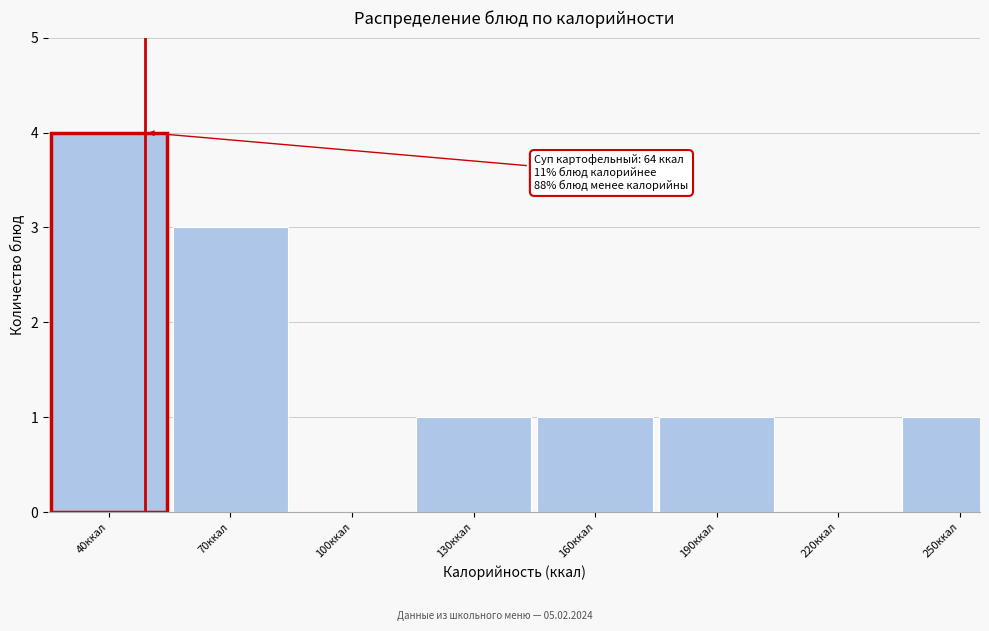

Reading right to left, what are all the values shown in this chart?

250ккал=1	220ккал=0	190ккал=1	160ккал=1	130ккал=1	100ккал=0	70ккал=3	40ккал=4